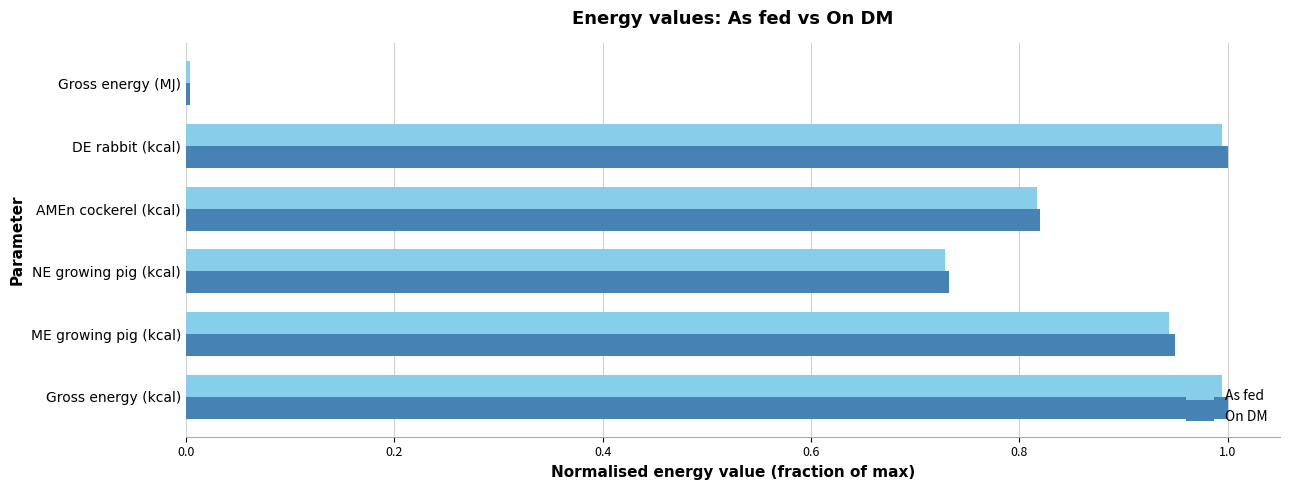

Which series changed the most between Gross energy (kcal) and NE growing pig (kcal)?

On DM